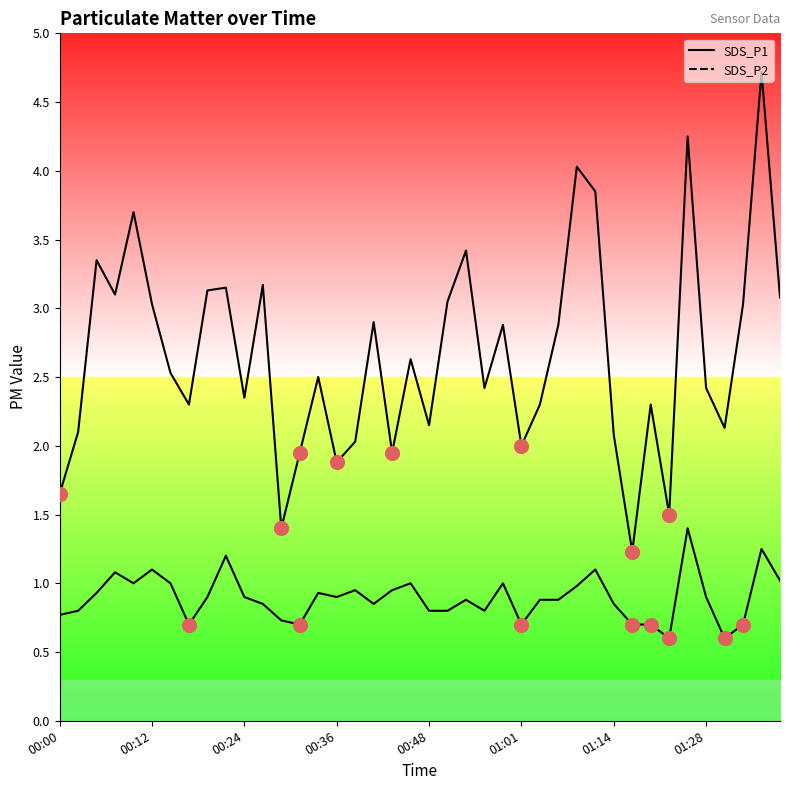

Which series has the largest total across all categories?

SDS_P1